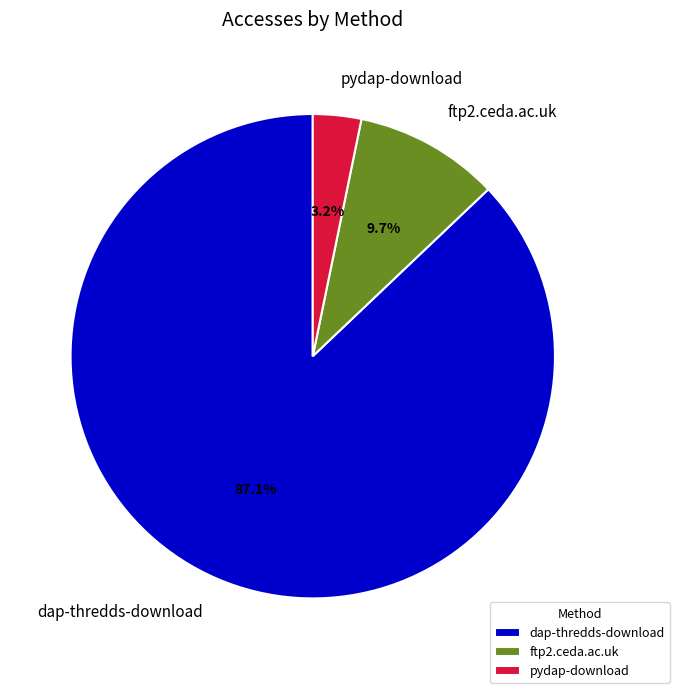

To the nearest percent, what percentage of the pie is ftp2.ceda.ac.uk?

10%